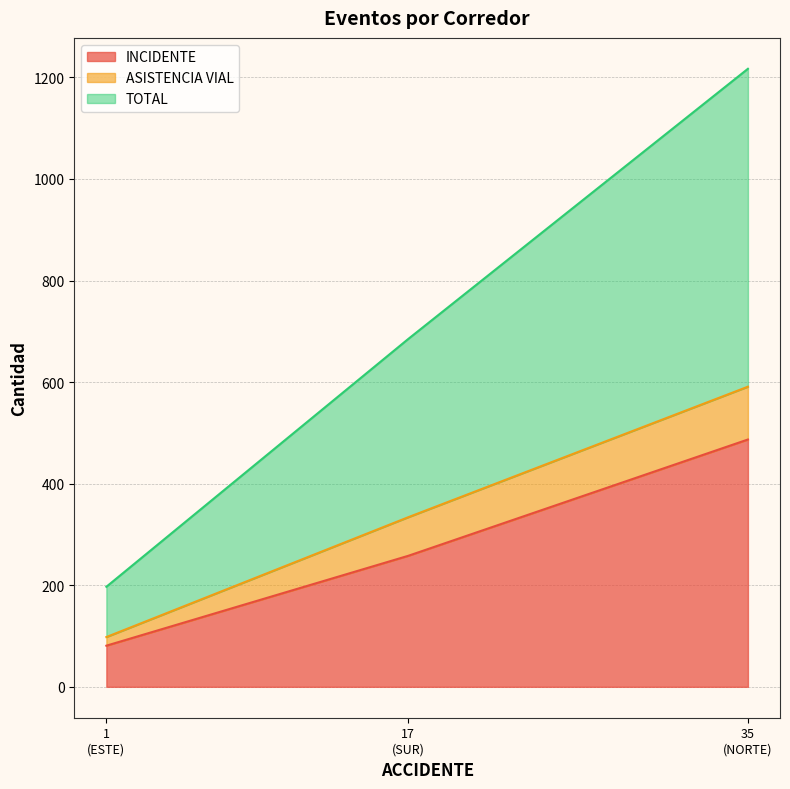

Which series has the widest spread of values?

TOTAL